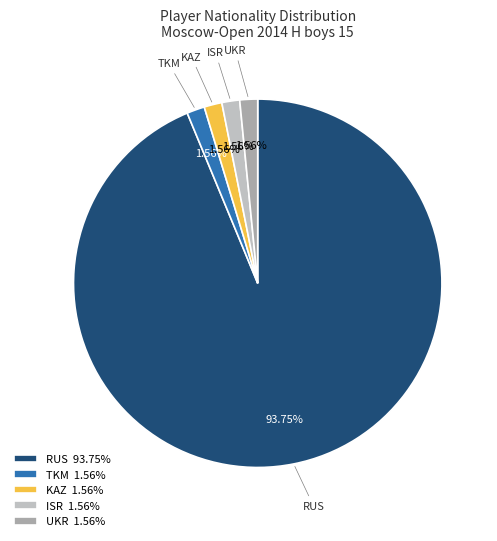

Do RUS and KAZ together represent more than half of the pie?

Yes